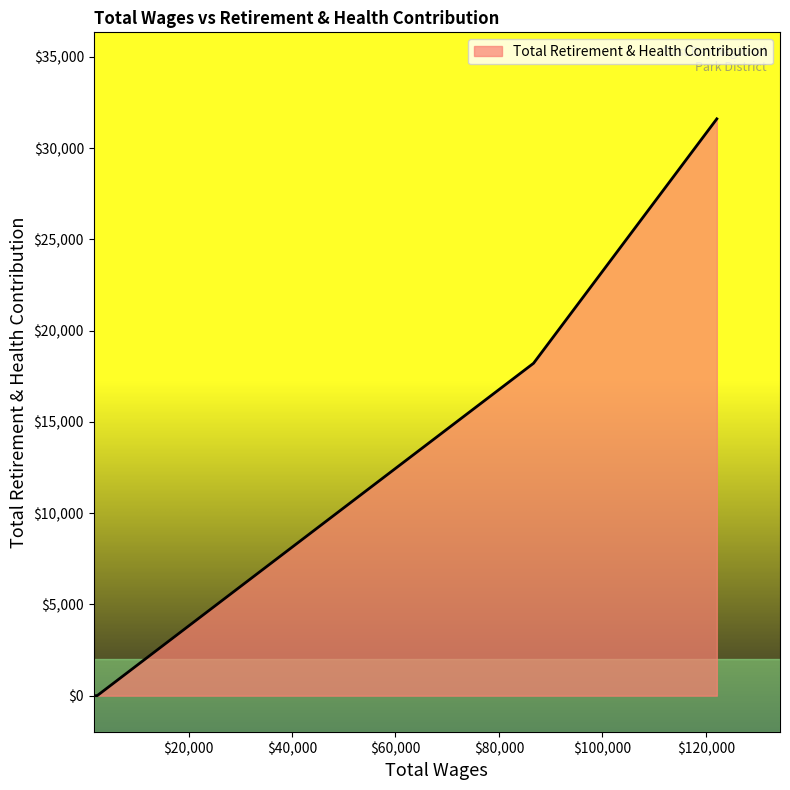

What is the difference between the maximum and minimum values?

31605